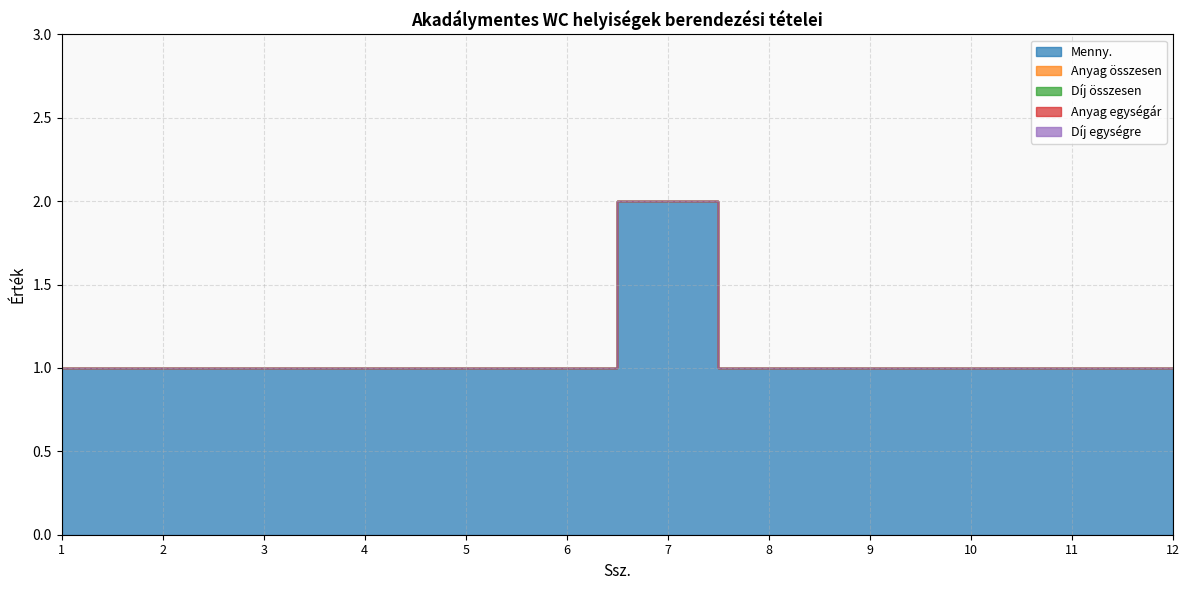

What is the total value across all series at 2?

1